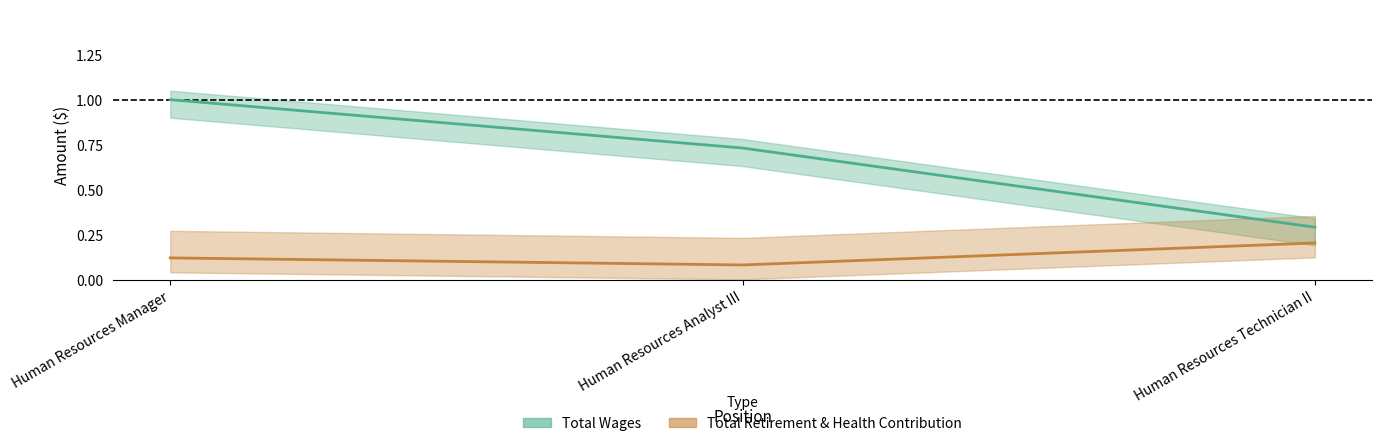

The value of Total Wages at Human Resources Technician II is 0.3. True or false?

True